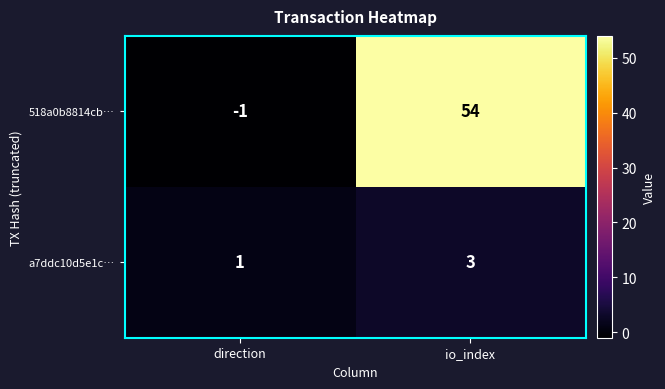

What is the difference between the 518a0b8814cb… values at io_index and direction?

55